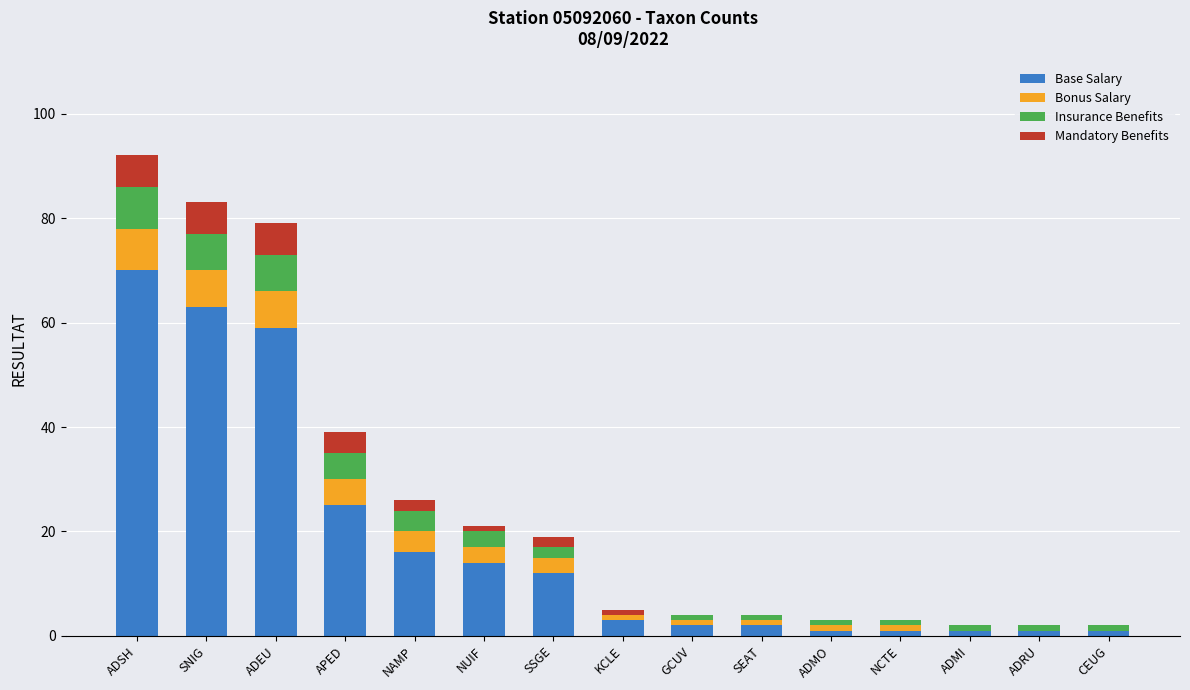

The value of Base Salary at ADSH is 70. True or false?

True